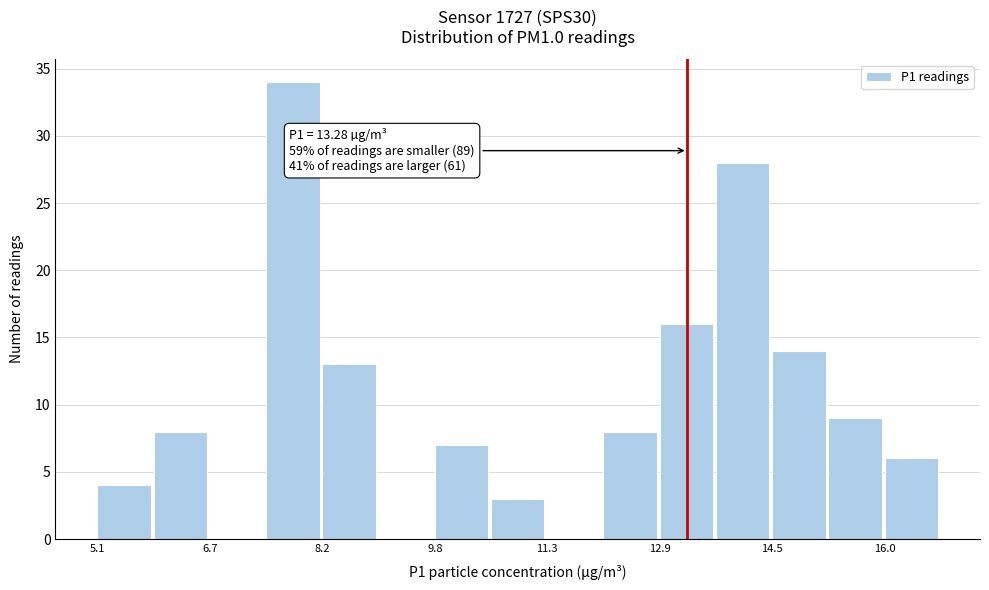

Around what value on the x-axis is the tallest bar? Give the approximate position of its centre, as read against the axis.

7.8